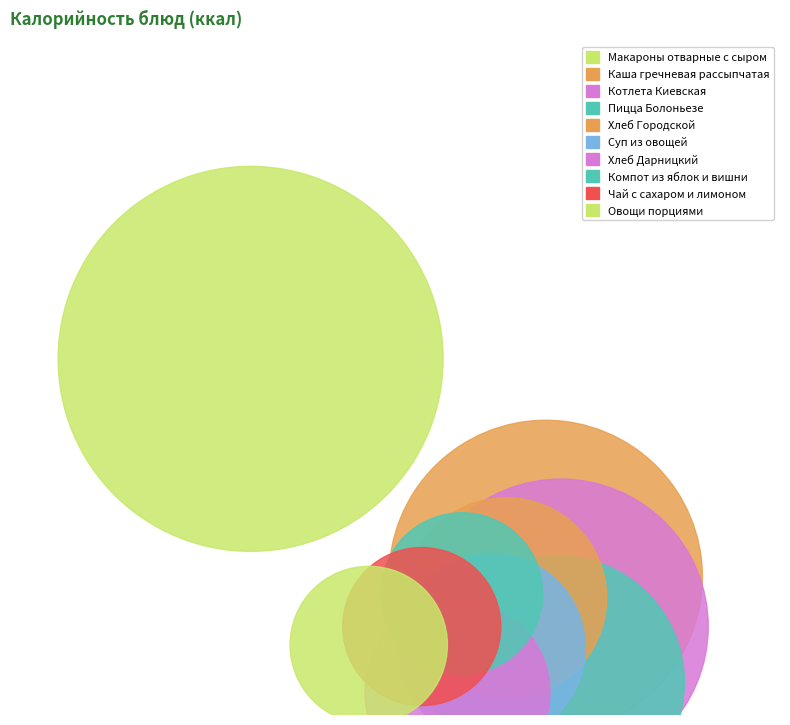

Is it true that Каша гречневая рассыпчатая is 17% of the pie?

True